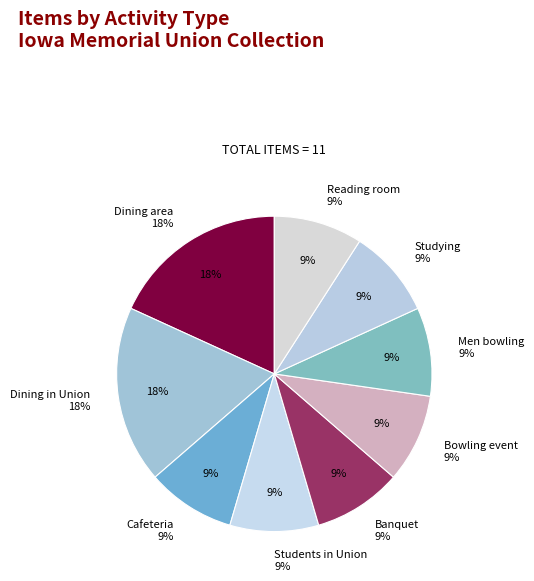

Which category has the smallest portion of the pie?

Cafeteria